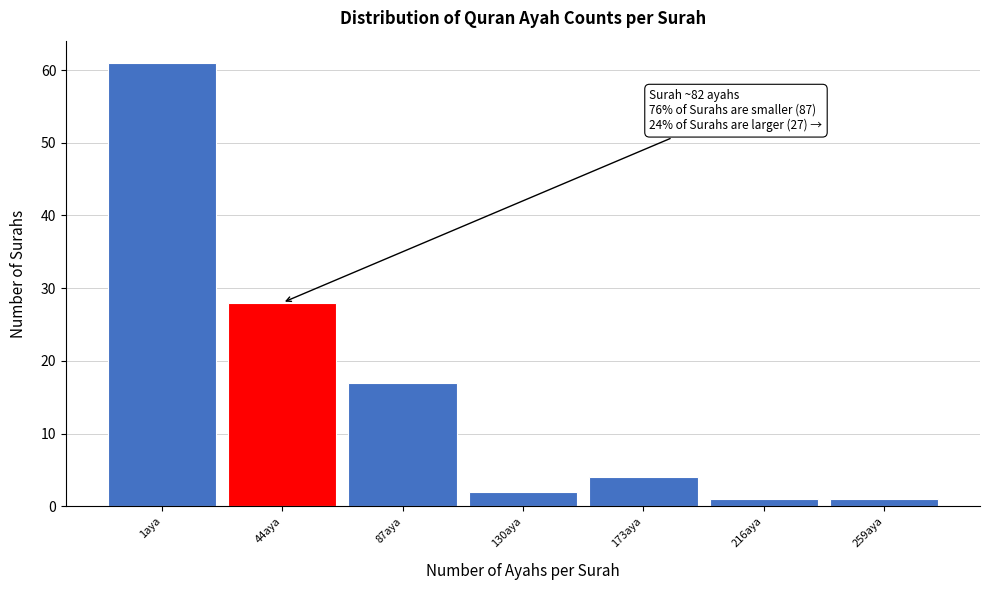

Reading right to left, what are all the values shown in this chart?

1	1	4	2	17	28	61